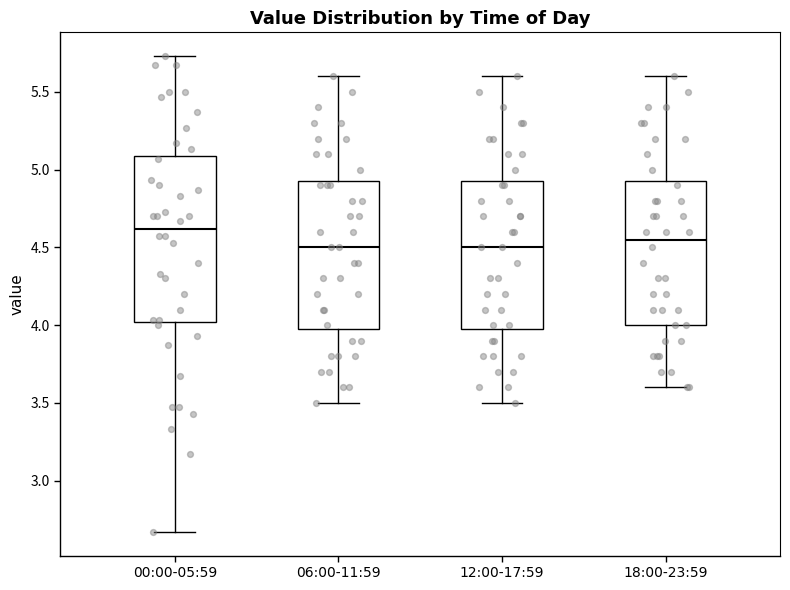

Reading left to right, read every box against the y-axis: the position of its median line, the range the box covers, and the ends of its whiskers. The values are not printed on the chart, so give them approximately, as read against the axis.

00:00-05:59: median 4.60, box 4.00 to 5.10, whiskers 2.65 to 5.75
06:00-11:59: median 4.50, box 4.00 to 4.95, whiskers 3.50 to 5.60
12:00-17:59: median 4.50, box 4.00 to 4.95, whiskers 3.50 to 5.60
18:00-23:59: median 4.55, box 4.00 to 4.95, whiskers 3.60 to 5.60